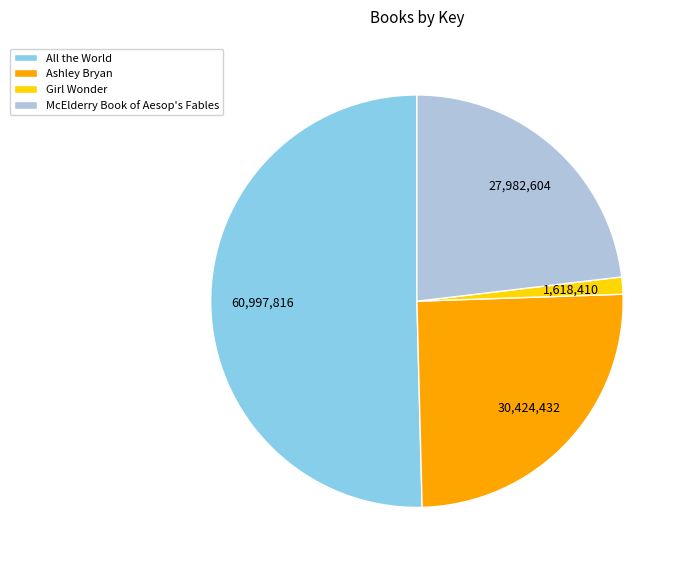

Is it true that McElderry Book of Aesop's Fables is 23% of the pie?

True